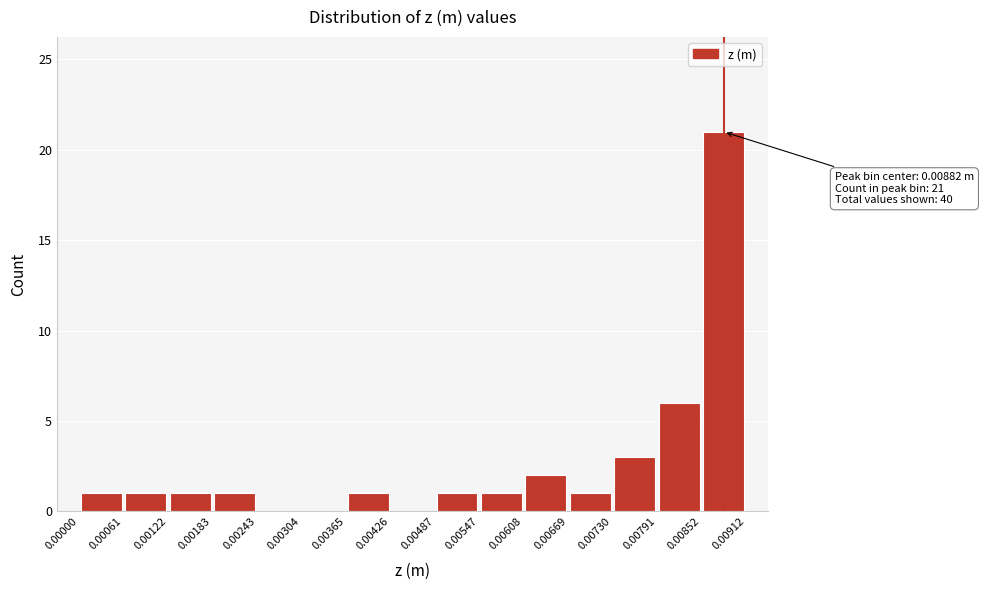

Over which range of the x-axis is the bar tallest?

0.00852 to 0.00912